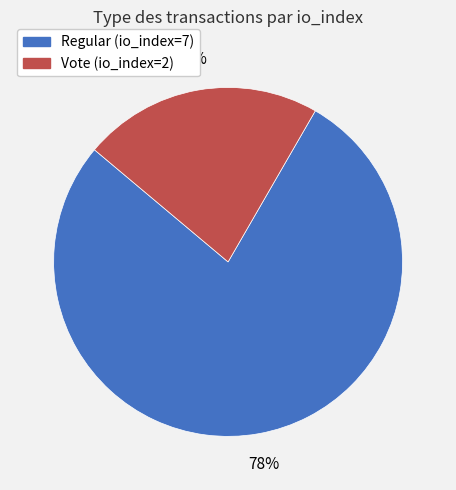

How many segments does this pie chart have?

2